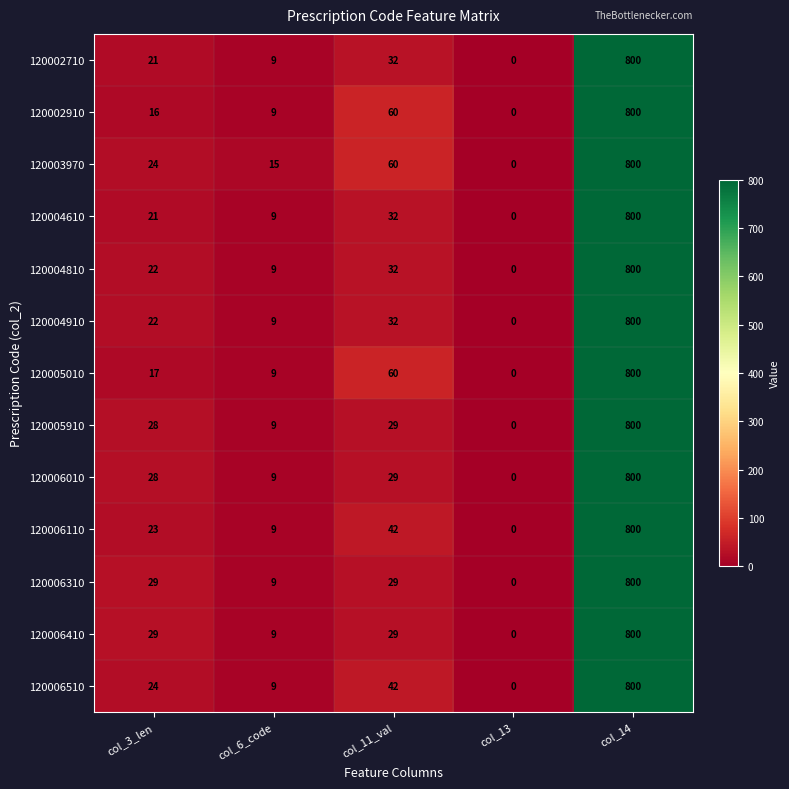

Count the number of categories in the chart.

5